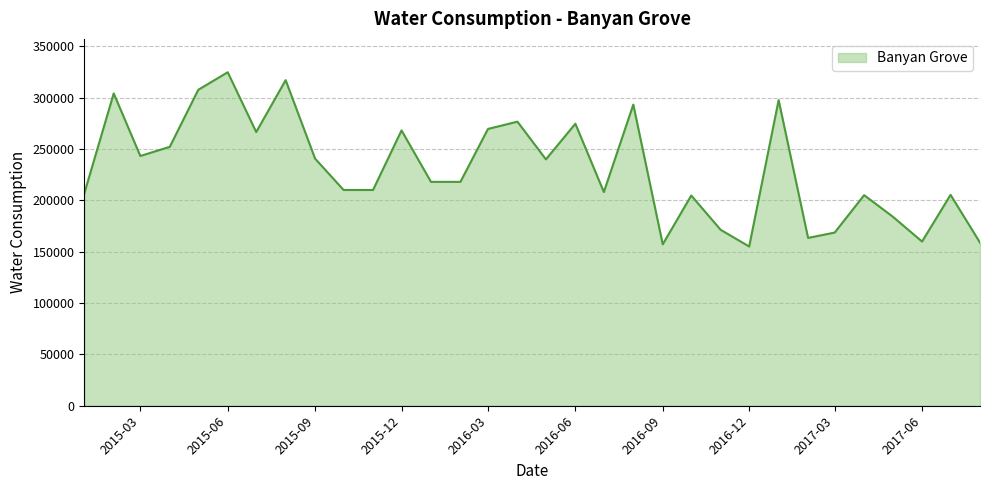

What is the greatest value displayed?

324600